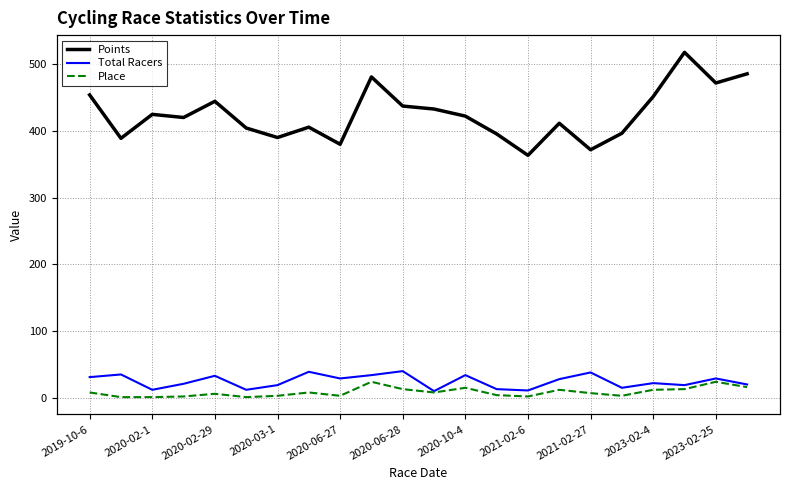

Where is the first local maximum for Points?

2020-02-1